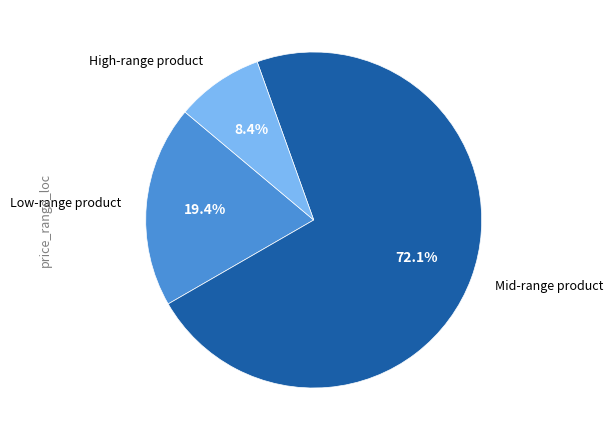

How many slices are in this pie chart?

3